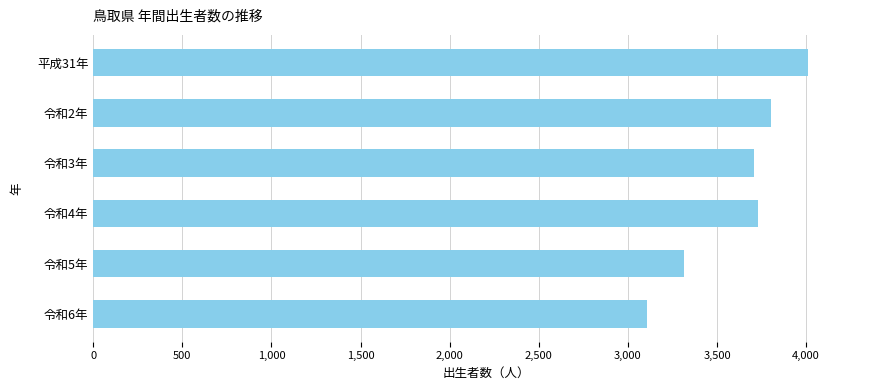

The value at 令和3年 is 1207. True or false?

False